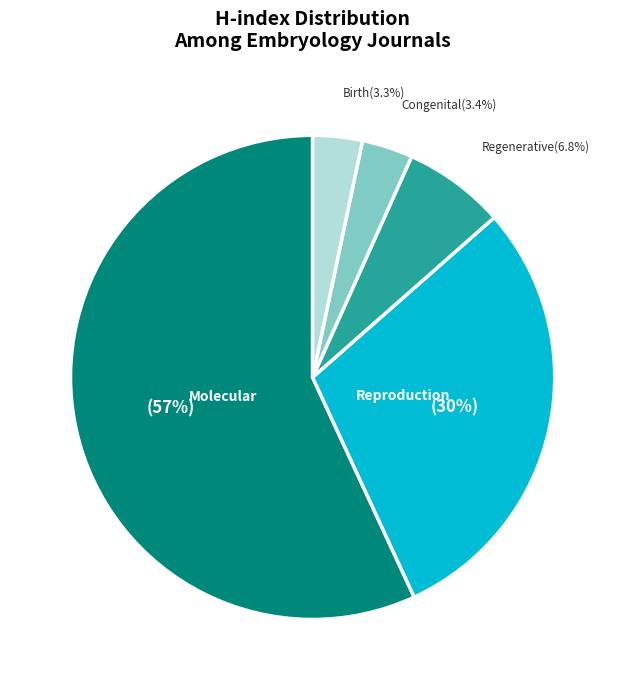

Does any single category account for the majority?

Yes